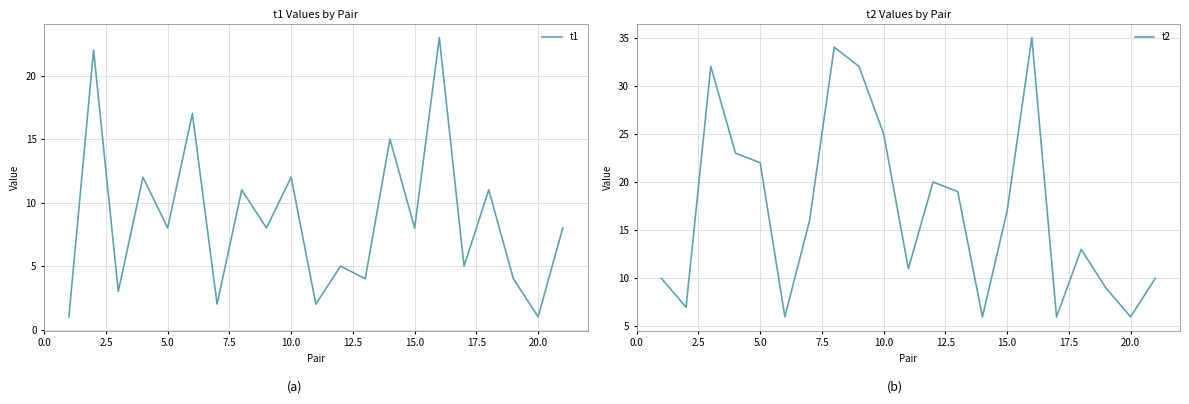

What is the smallest value displayed?

1